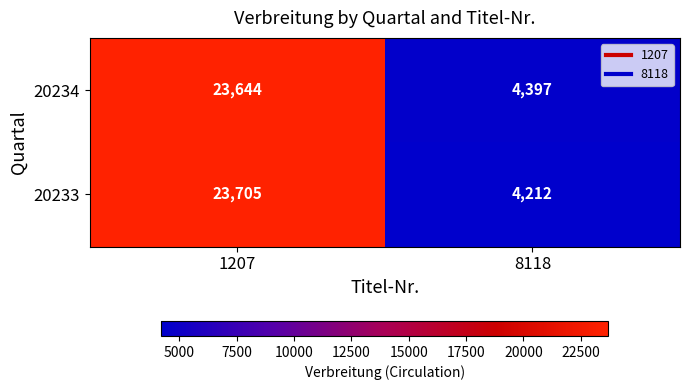

What is the difference between the maximum and minimum values in the 20233 series?

19493